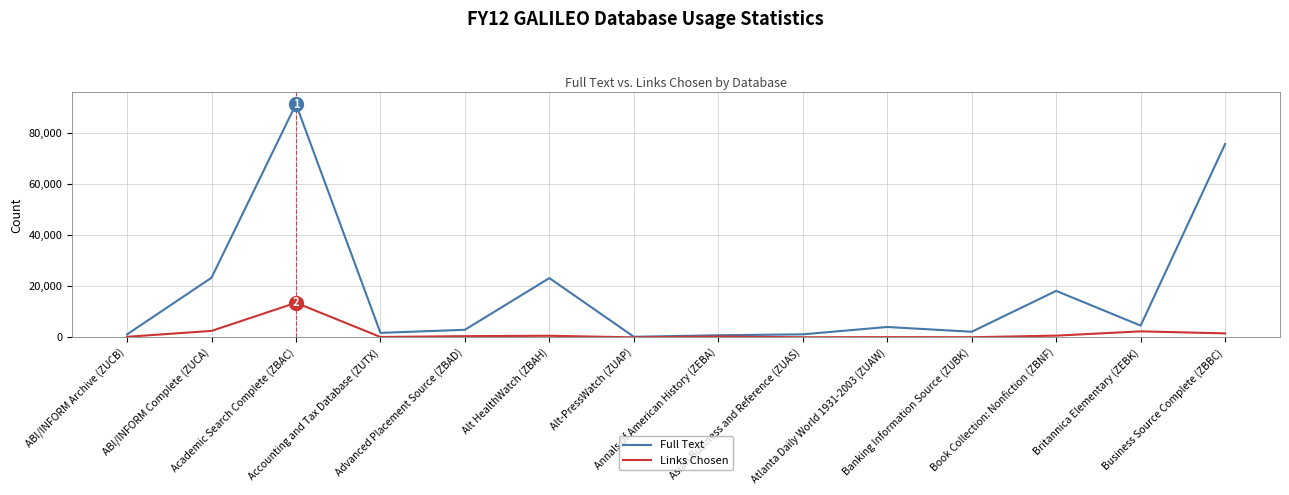

What position from the right is Alt-PressWatch (ZUAP)?

8